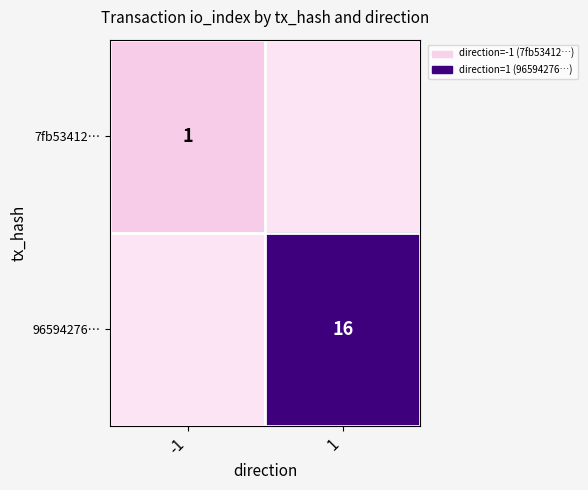

At which category is the sum across all series the highest?

1